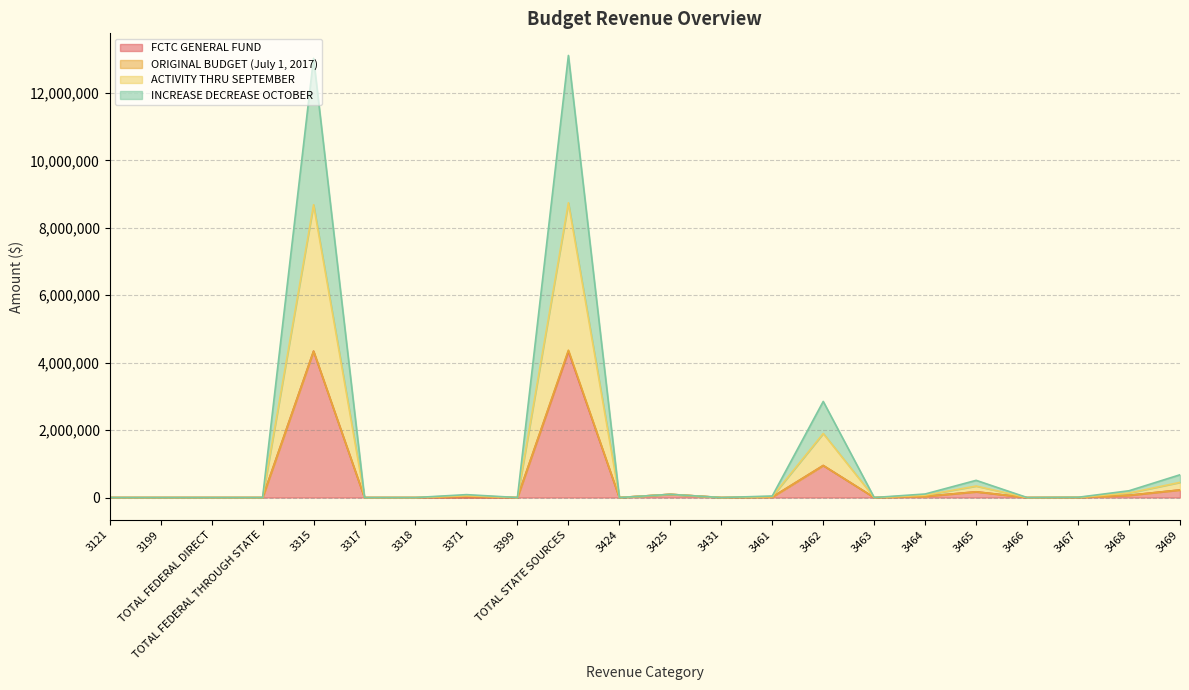

What is the label of the 15th point from the right?

3371